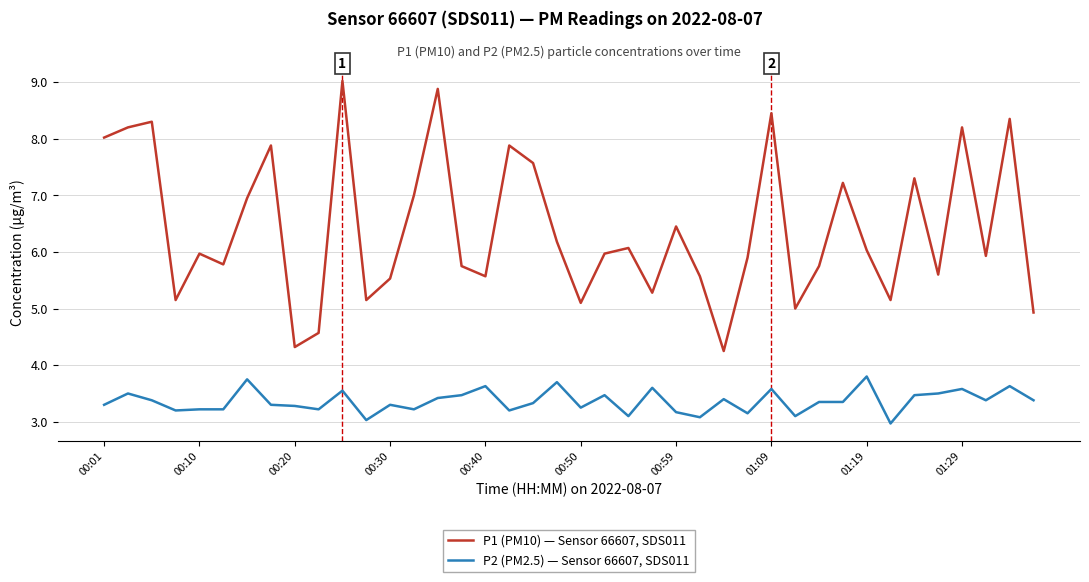

True or false: P1 (PM10) — Sensor 66607, SDS011 and P2 (PM2.5) — Sensor 66607, SDS011 intersect in this chart.

False